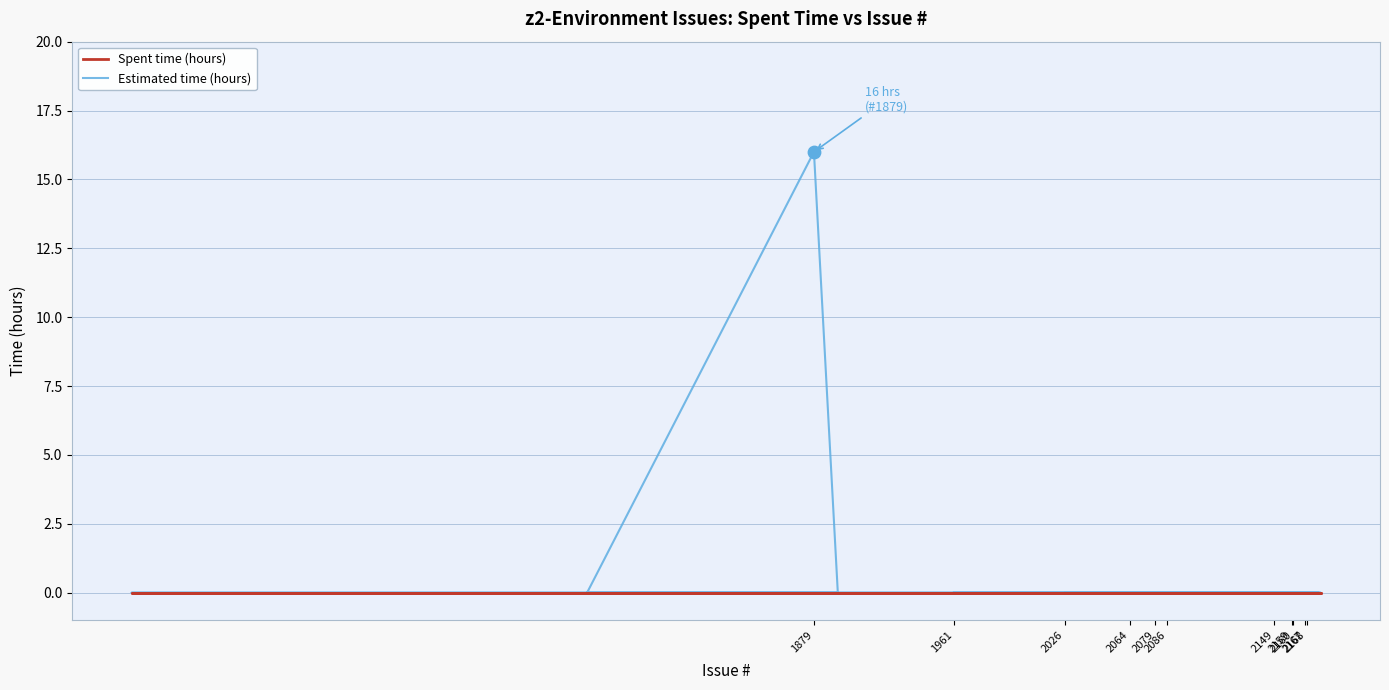

Which series has the widest spread of Y values?

Estimated time (hours)